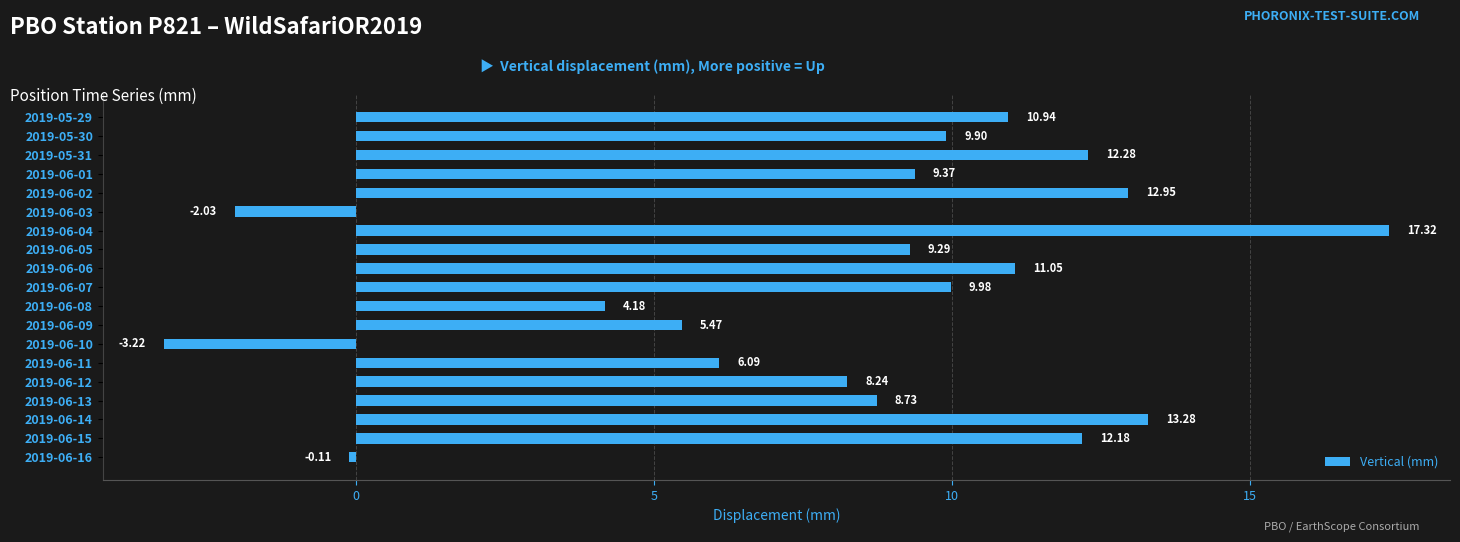

What is the difference between the values at 2019-06-06 and 2019-06-11?

5.0